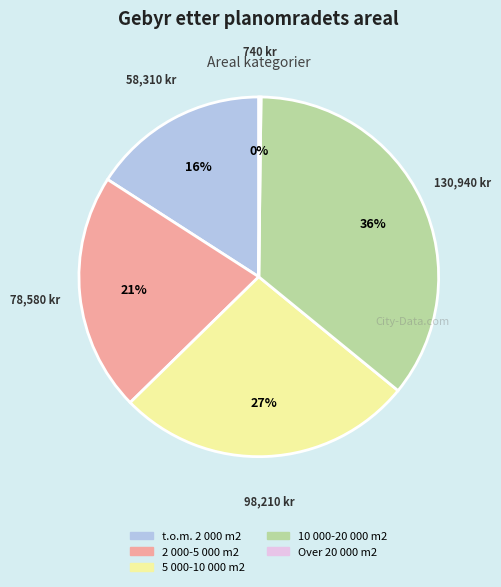

Does any single category account for the majority?

No